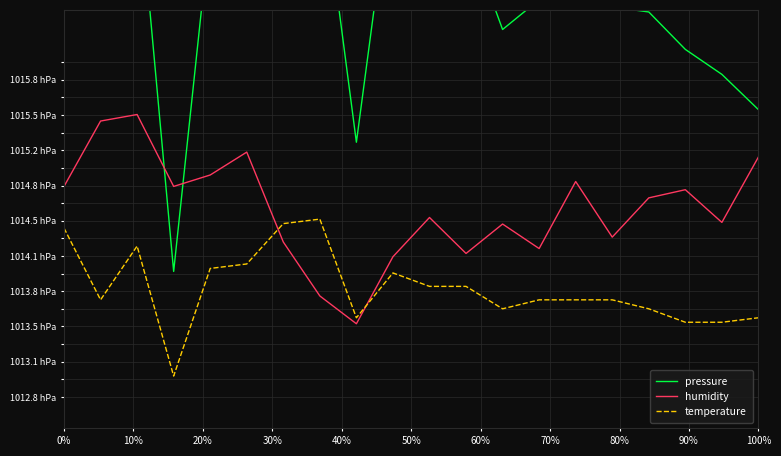

What is the difference between the maximum and minimum values in the temperature series?

150.0